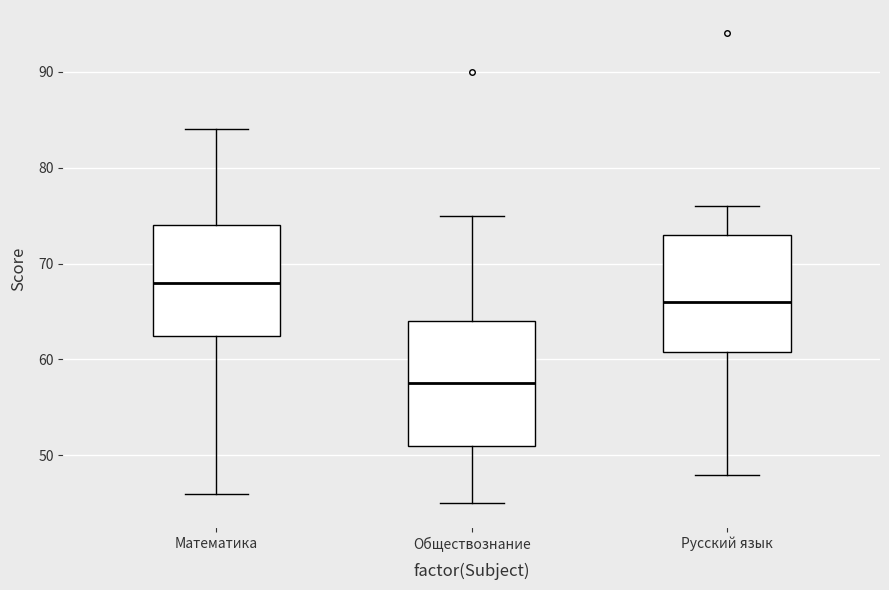

Reading left to right, transcribe this box plot: for each box, give where its median line is, the range the box spans, and where its two whiskers end, as read against the y-axis. The values are not printed on the chart, so give them approximately, as read against the axis.

Математика: median 68, box 63 to 74, whiskers 46 to 84
Обществознание: median 58, box 51 to 64, whiskers 45 to 75
Русский язык: median 66, box 61 to 73, whiskers 48 to 76